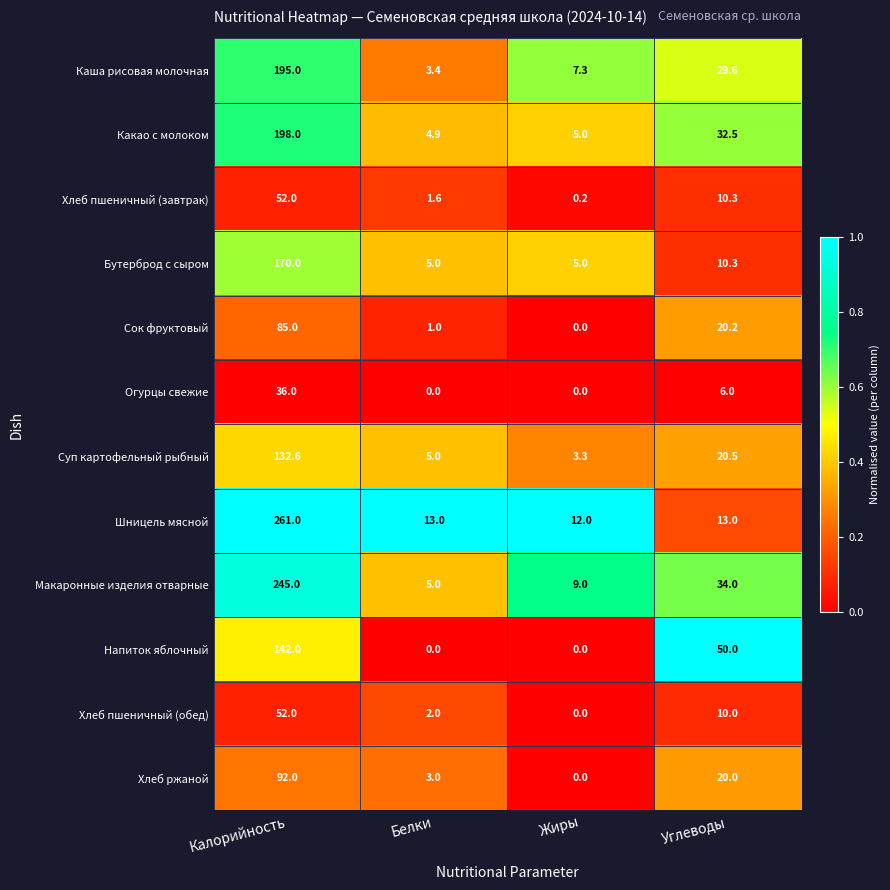

How many series are shown in this chart?

12